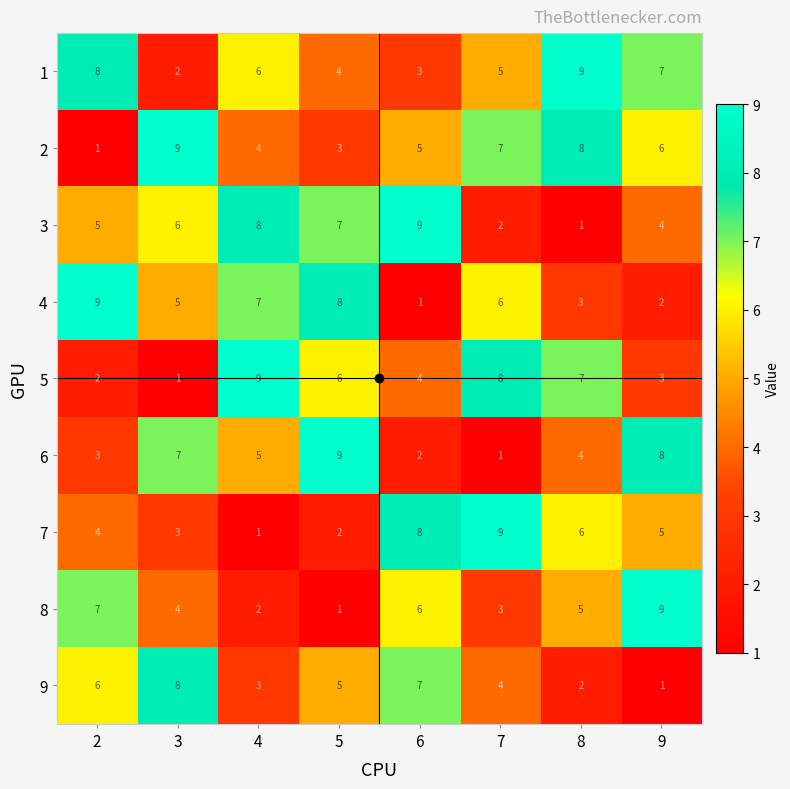

Where is 8 nearest to the value 5?

8